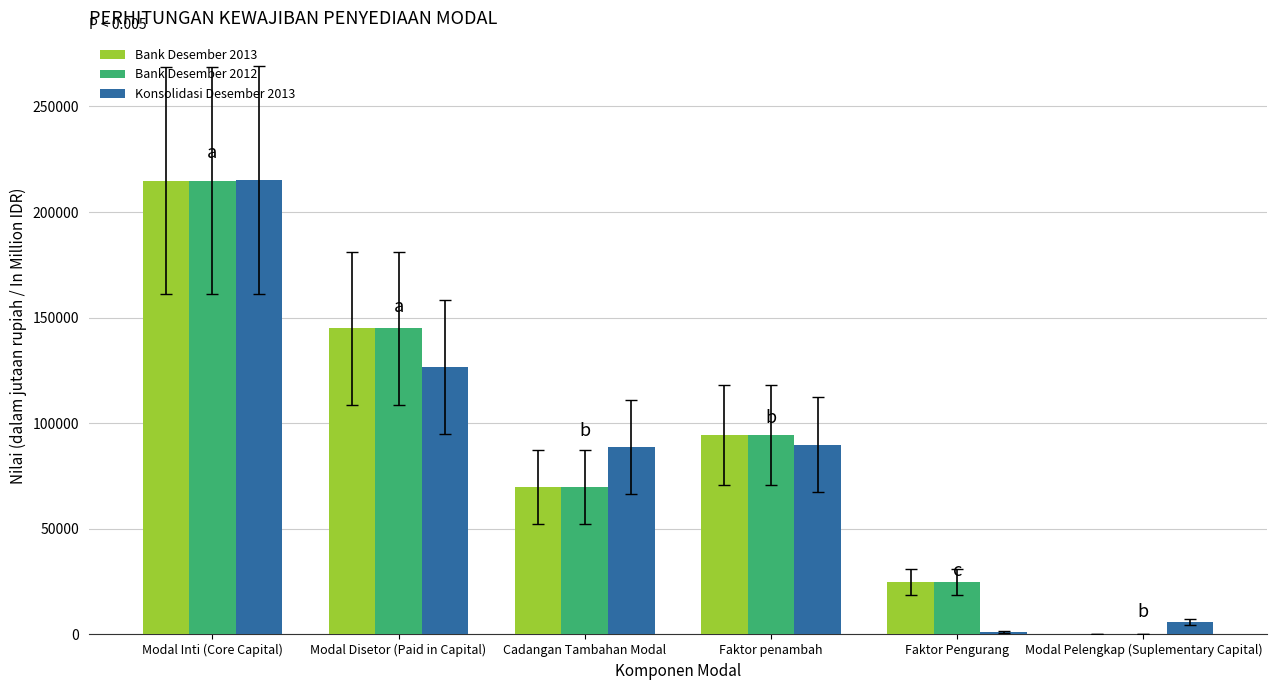

At which label is Bank Desember 2012 closest to 107455?

Faktor penambah